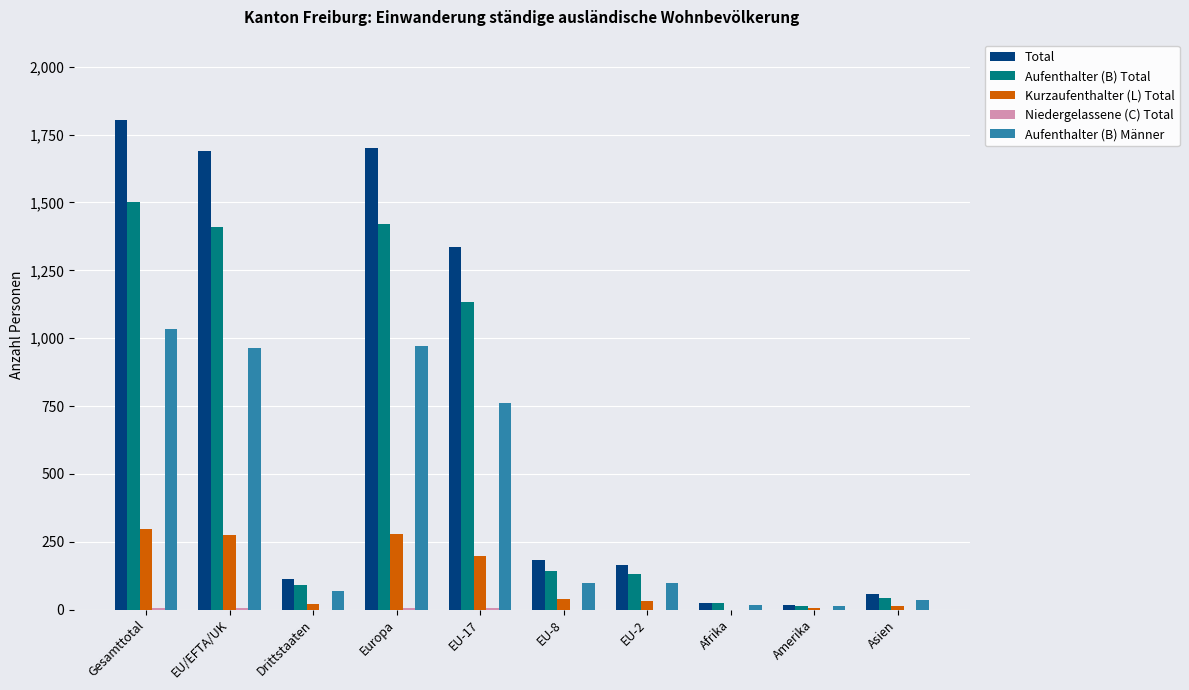

Is it true that Aufenthalter (B) Total equals 785 at Gesamttotal?

False